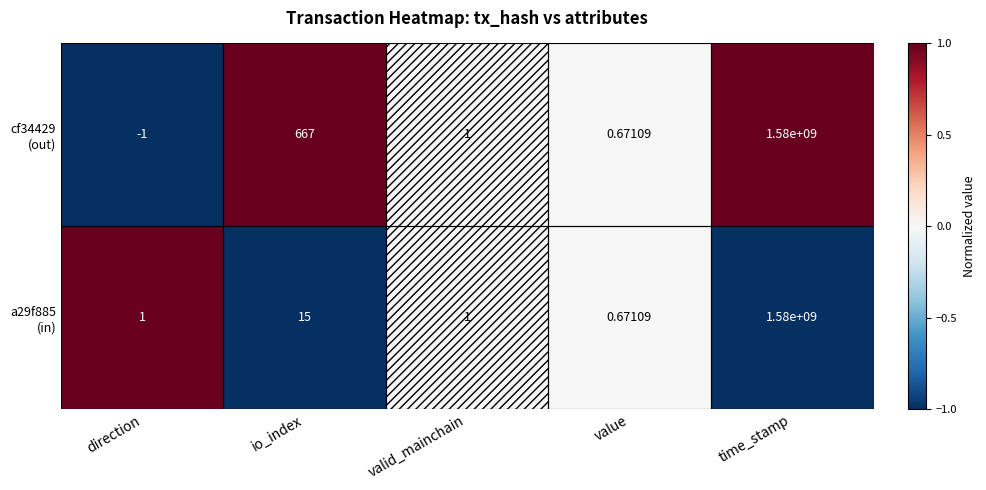

At which category is the sum across all series the highest?

time_stamp